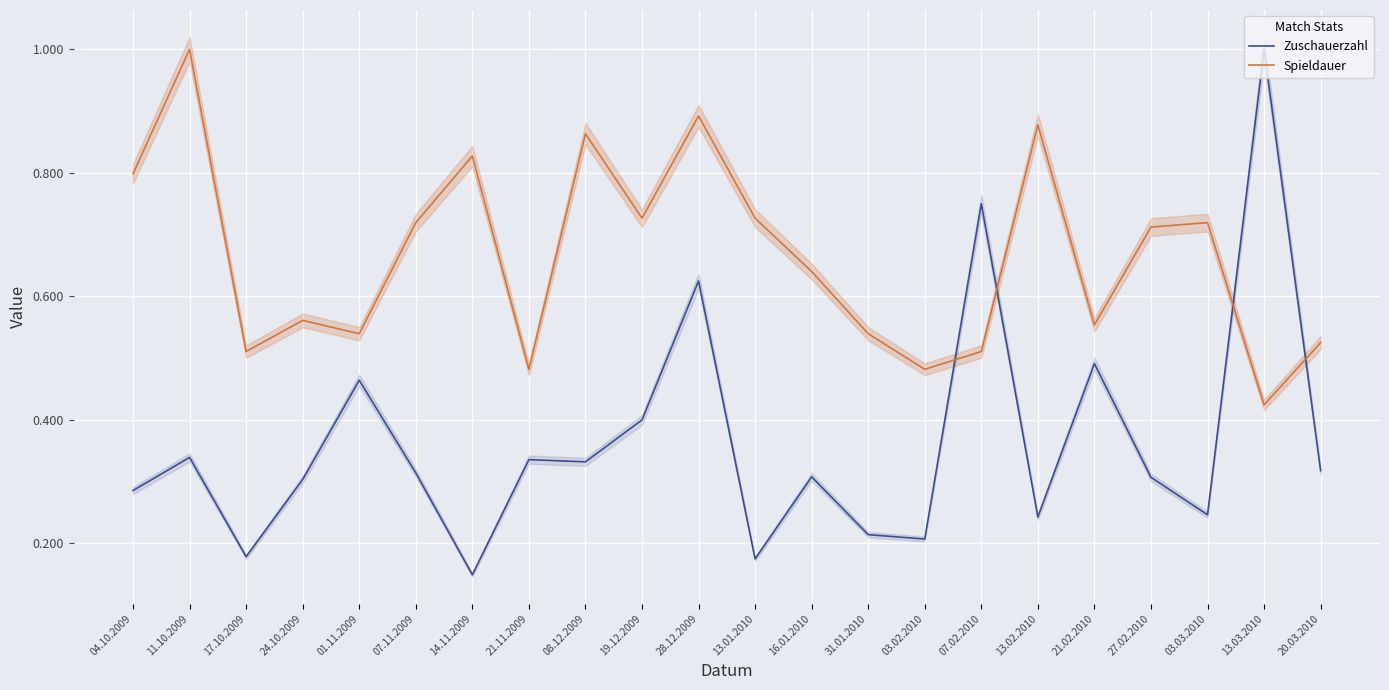

At which label is Zuschauerzahl closest to 0?

14.11.2009